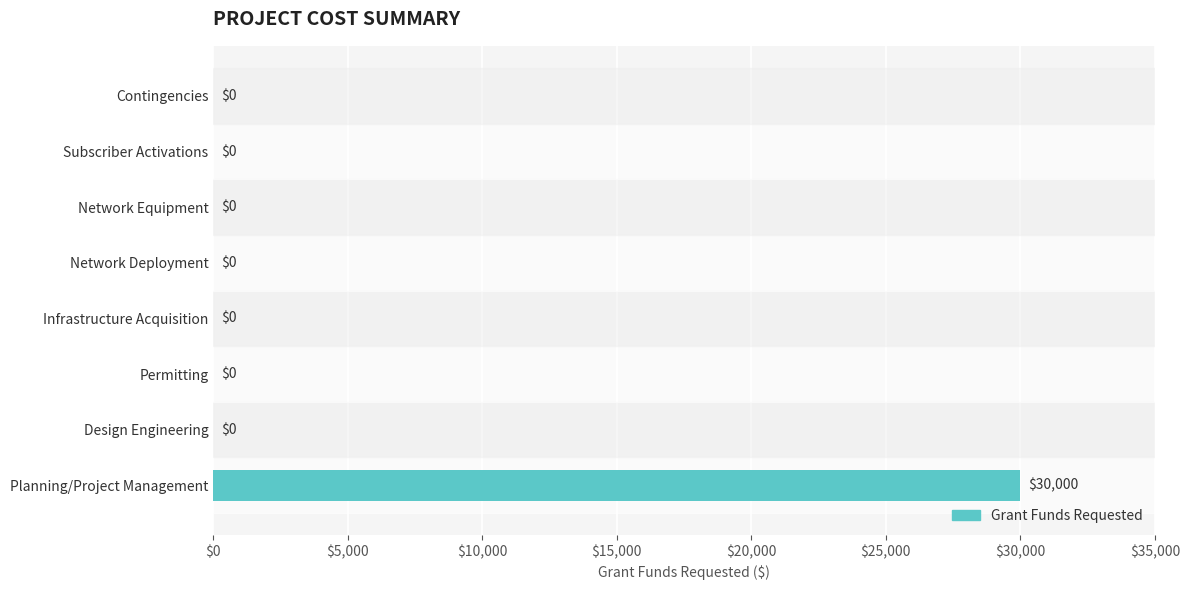

What is the change in value from Planning/Project Management to Network Deployment?

-30000